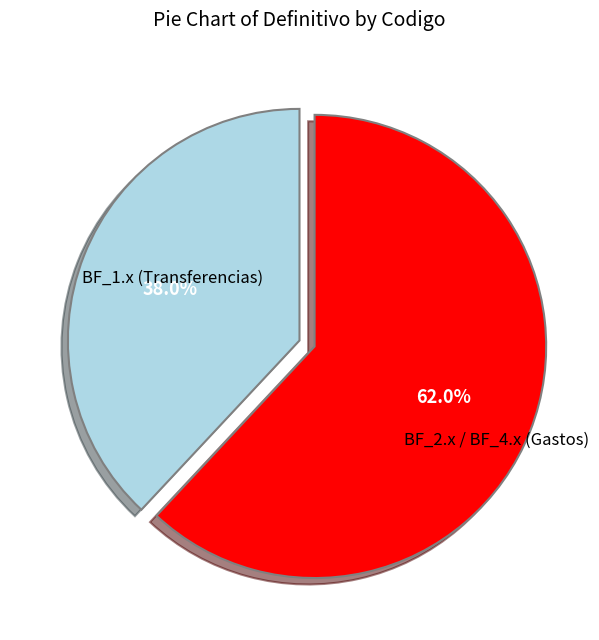

Which slice is the smallest?

BF_1.x (Transferencias)